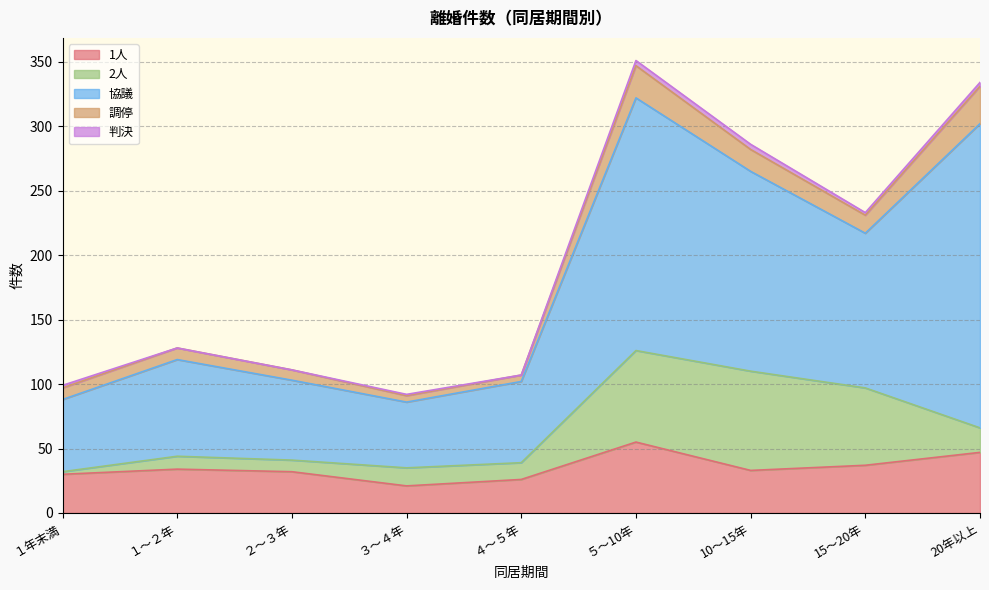

Which category has the highest value in the 1人 series?

５～10年